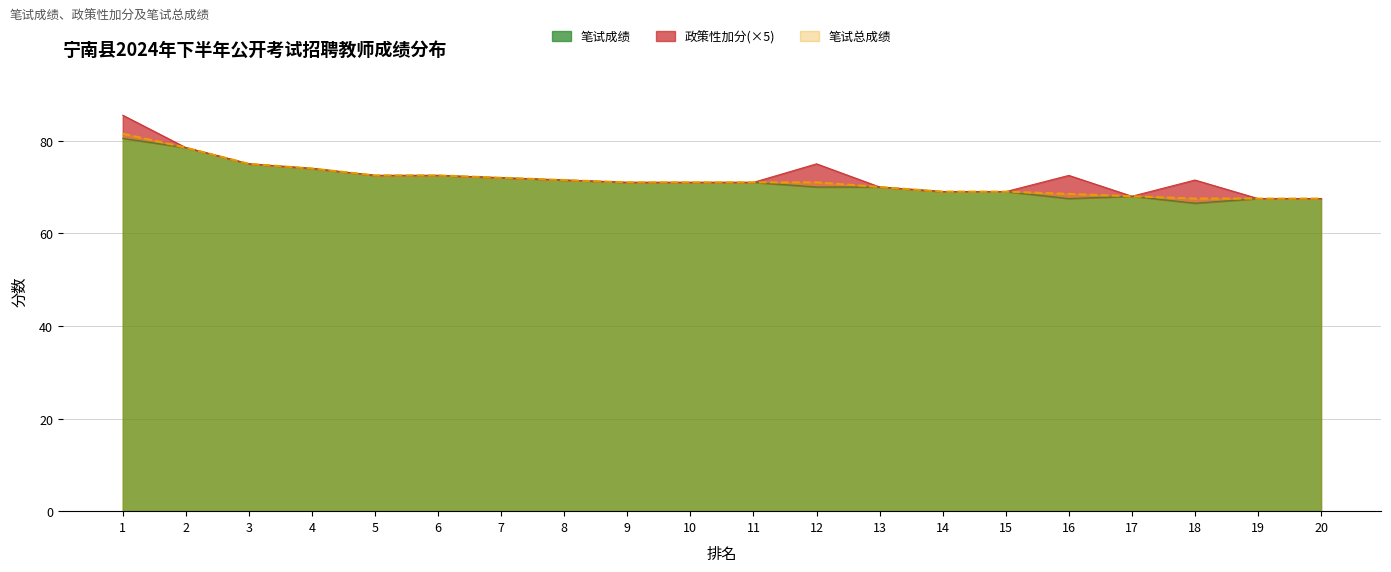

Is it true that 笔试成绩 equals 102.4 at 17?

False